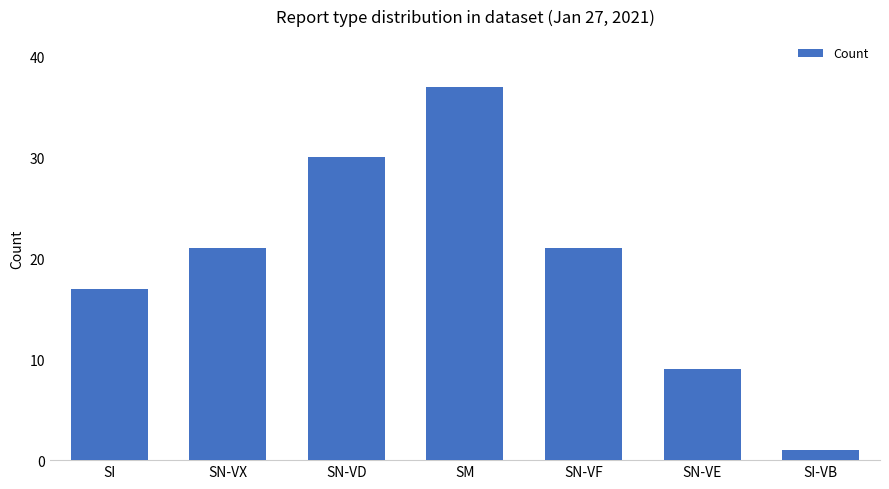

True or false: the data shows 21 at SN-VX.

True